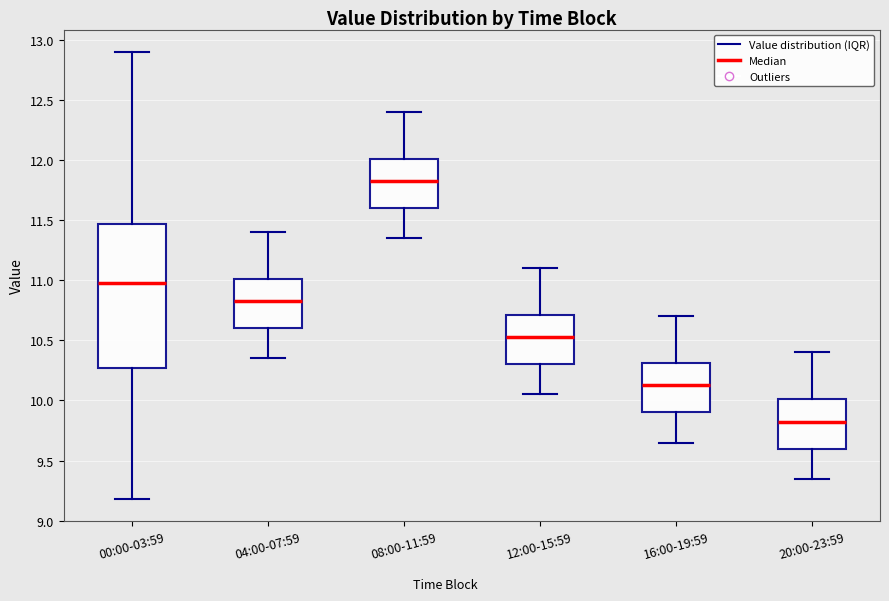

Reading left to right, transcribe this box plot: for each box, give where its median line is, the range the box spans, and where its two whiskers end, as read against the y-axis. The values are not printed on the chart, so give them approximately, as read against the axis.

00:00-03:59: median 11.00, box 10.25 to 11.45, whiskers 9.20 to 12.90
04:00-07:59: median 10.85, box 10.60 to 11.00, whiskers 10.35 to 11.40
08:00-11:59: median 11.85, box 11.60 to 12.00, whiskers 11.35 to 12.40
12:00-15:59: median 10.55, box 10.30 to 10.70, whiskers 10.05 to 11.10
16:00-19:59: median 10.15, box 9.90 to 10.30, whiskers 9.65 to 10.70
20:00-23:59: median 9.85, box 9.60 to 10.00, whiskers 9.35 to 10.40